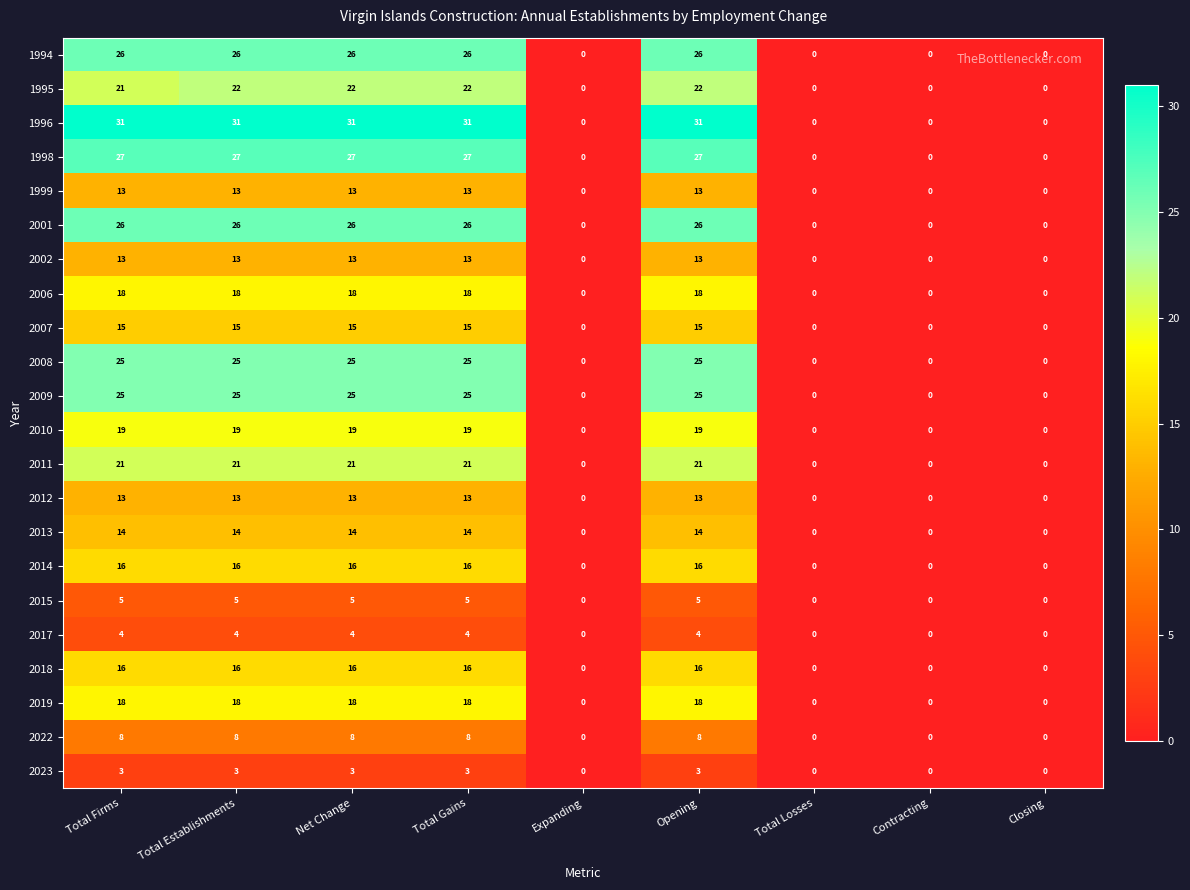

Which series has the largest range (max minus min)?

1996